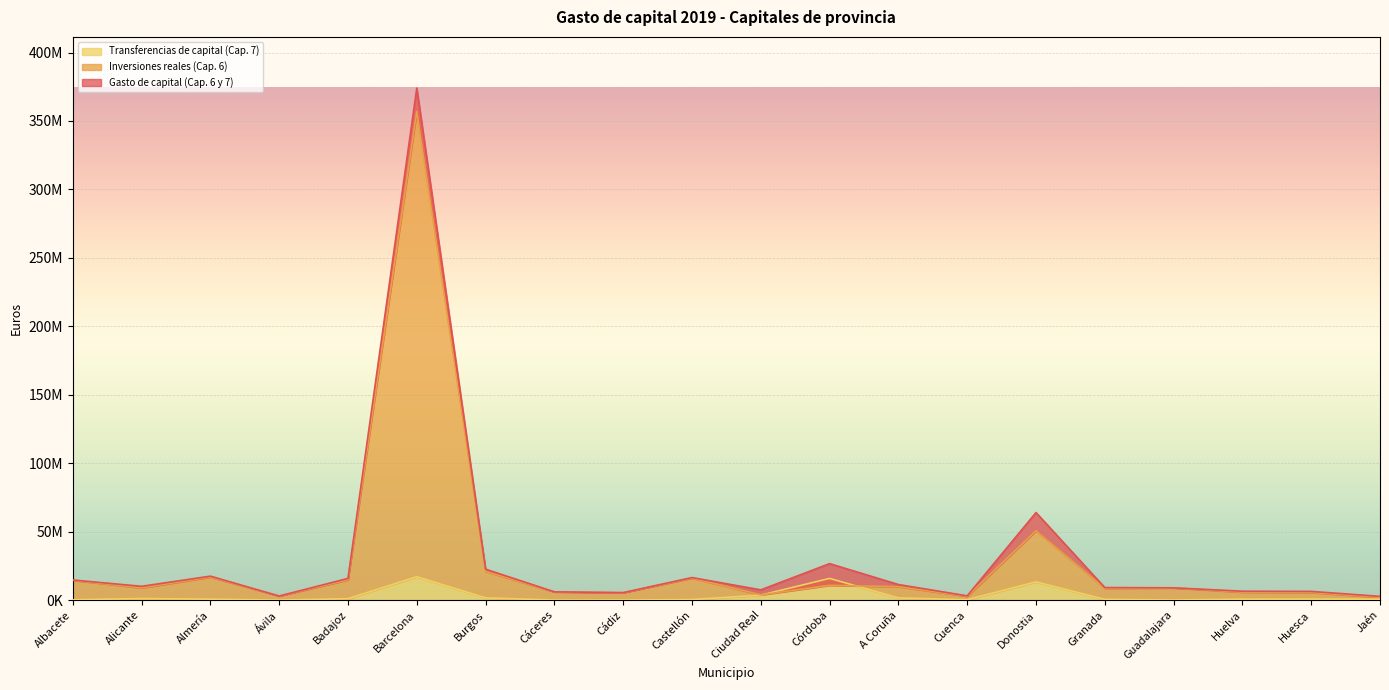

Rank the series by their maximum value, from lowest to highest.

Transferencias de capital (Cap. 7), Inversiones reales (Cap. 6), Gasto de capital (Cap. 6 y 7)